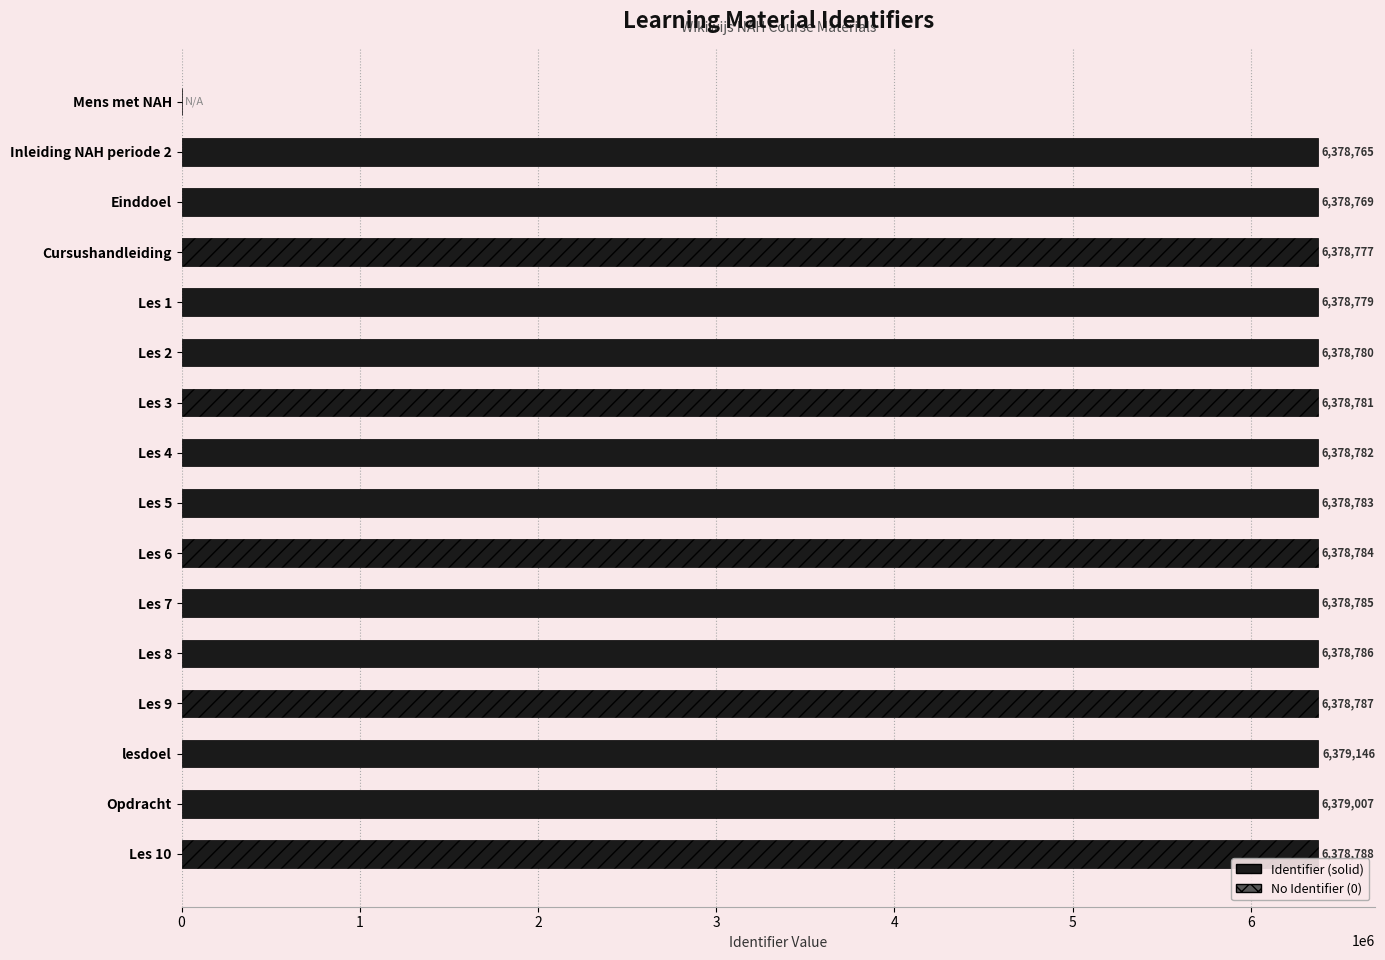

The value at Les 9 is 6378787. True or false?

True